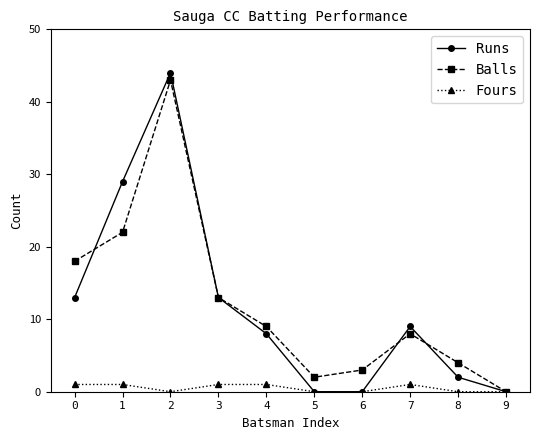

What is the maximum value shown in the chart?

44